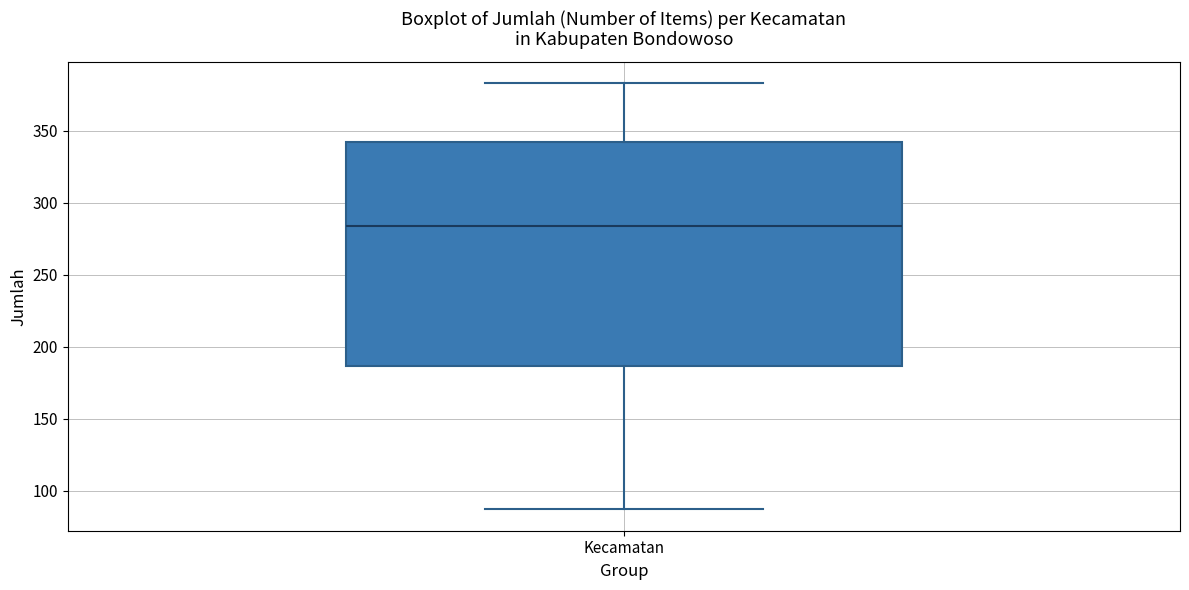

Where is the lower edge of the box for Kecamatan on the y-axis? The values are not printed on the chart, so give them approximately, as read against the axis.

185